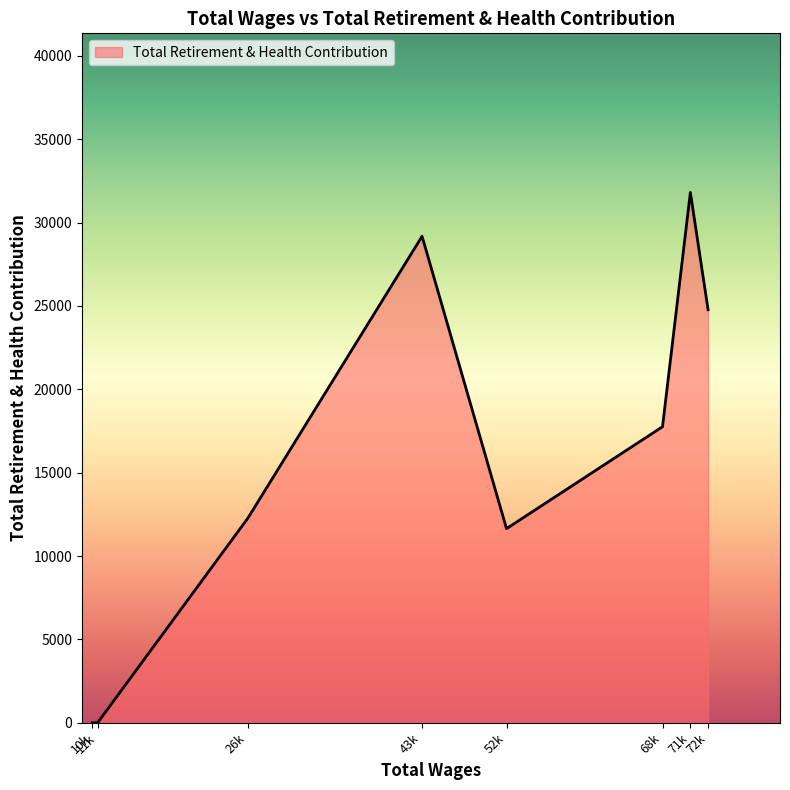

What is the change in value from 43k to 52k?

-17536